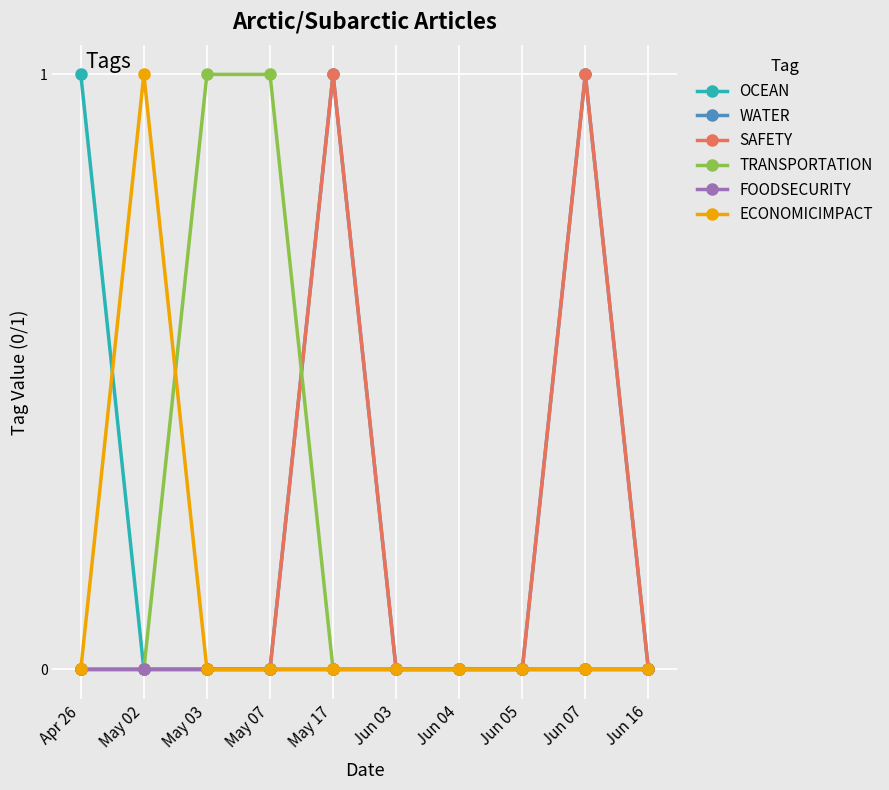

Which category has the highest value in the ECONOMICIMPACT series?

May 02